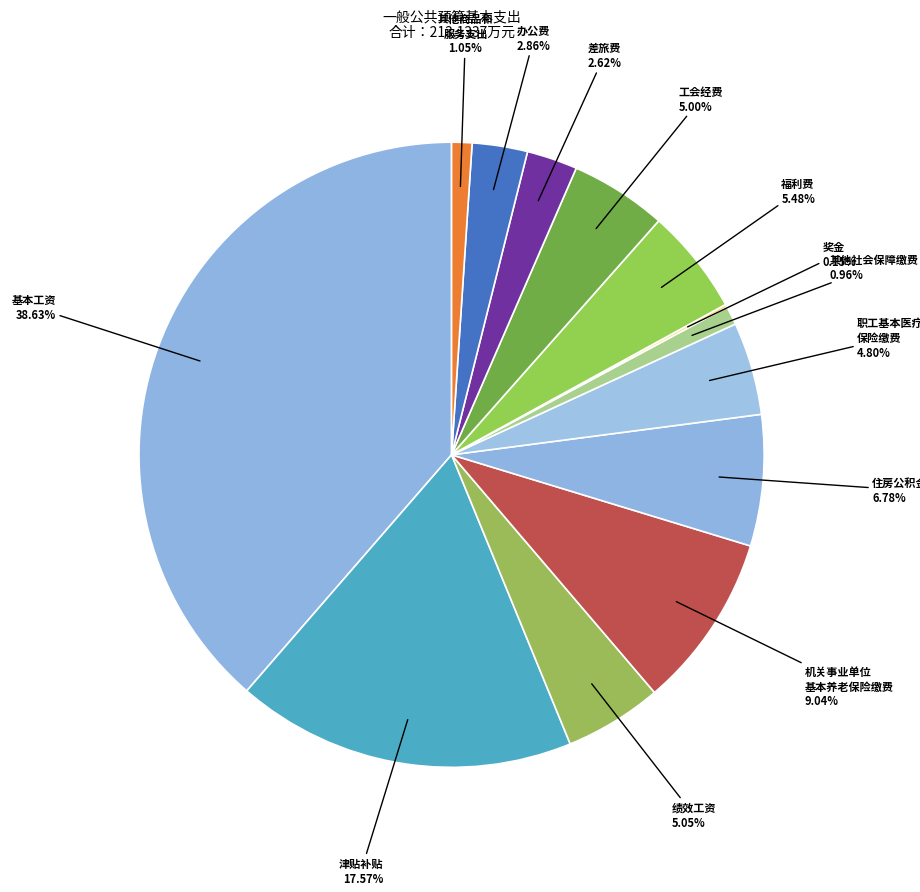

Between 其他商品和 服务支出 and 绩效工资, which is larger?

绩效工资